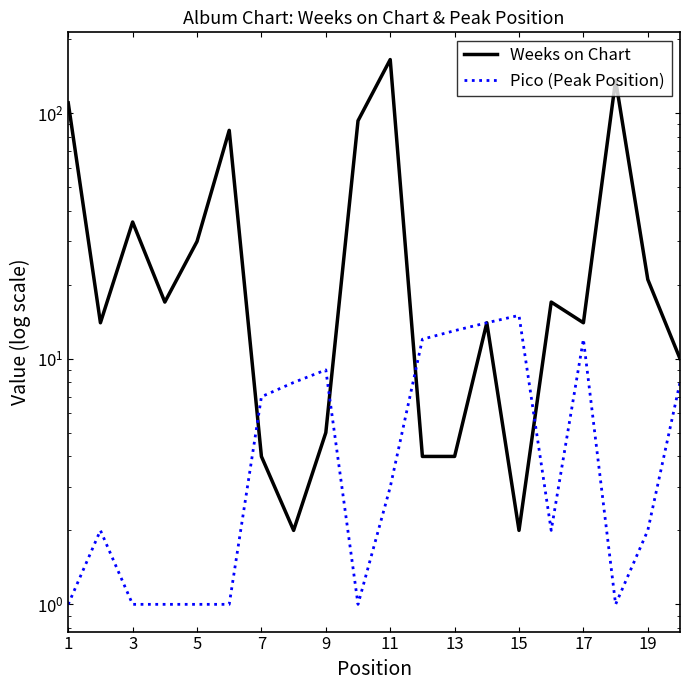

What is the minimum value shown in the chart?

1